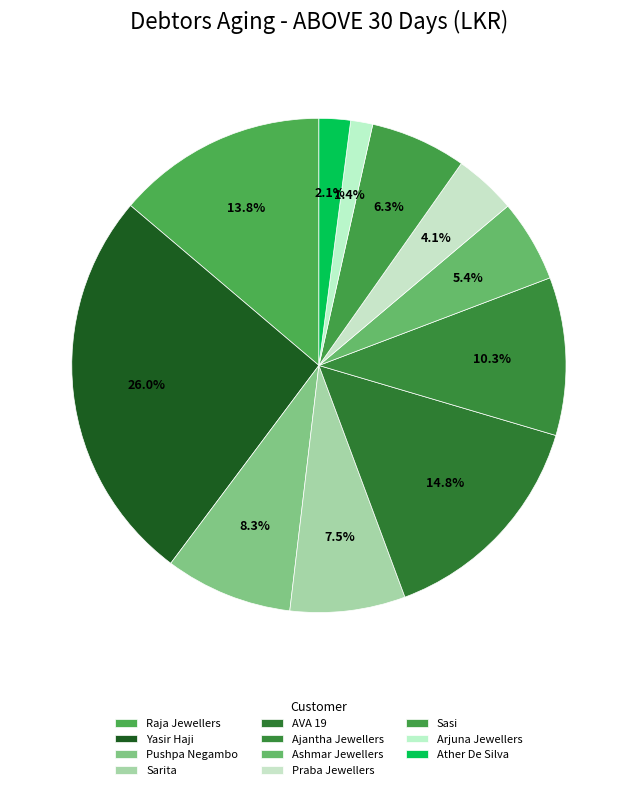

How many slices are in this pie chart?

11